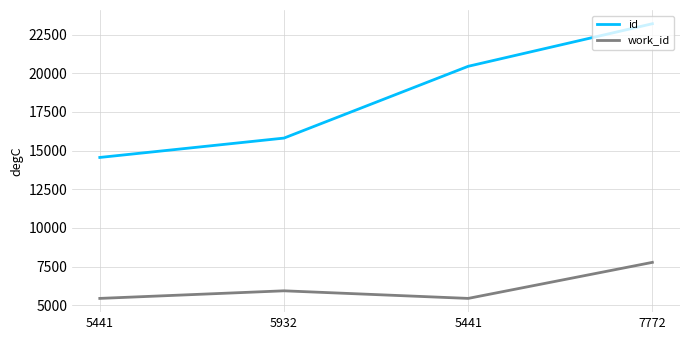

The value of work_id at 5441 is 9751. True or false?

False